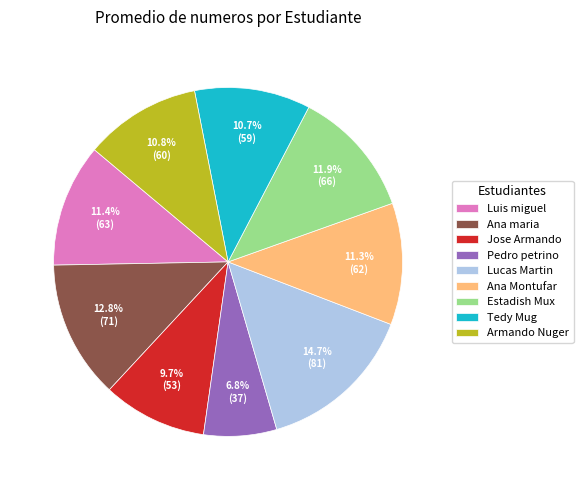

What percentage is the Ana maria slice, to the nearest percent?

13%